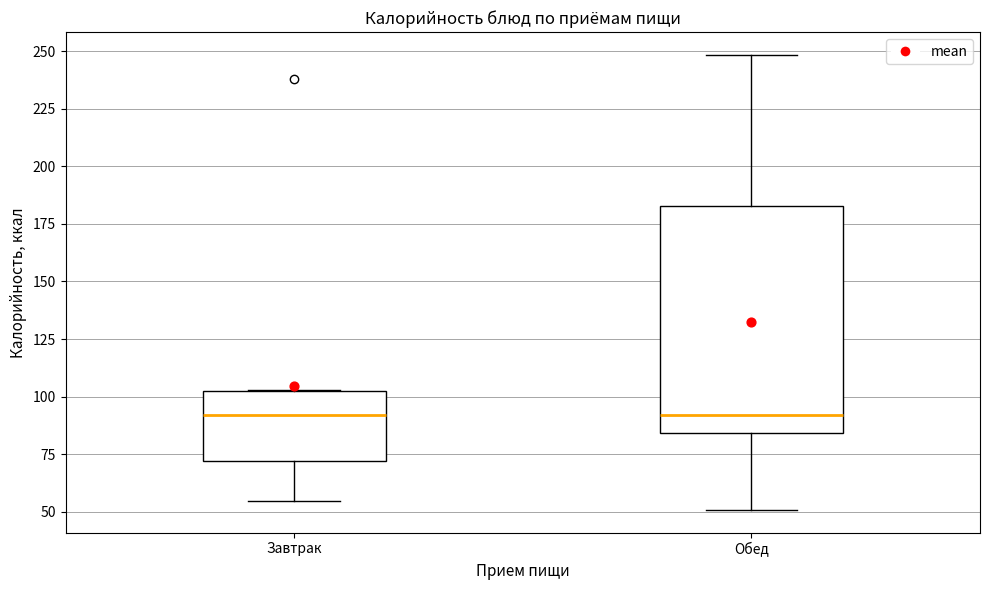

Reading left to right, transcribe this box plot: for each box, give where its median line is, the range the box spans, and where its two whiskers end, as read against the y-axis. The values are not printed on the chart, so give them approximately, as read against the axis.

Завтрак: median 90, box 70 to 105, whiskers 55 to 105
Обед: median 90, box 85 to 185, whiskers 50 to 250